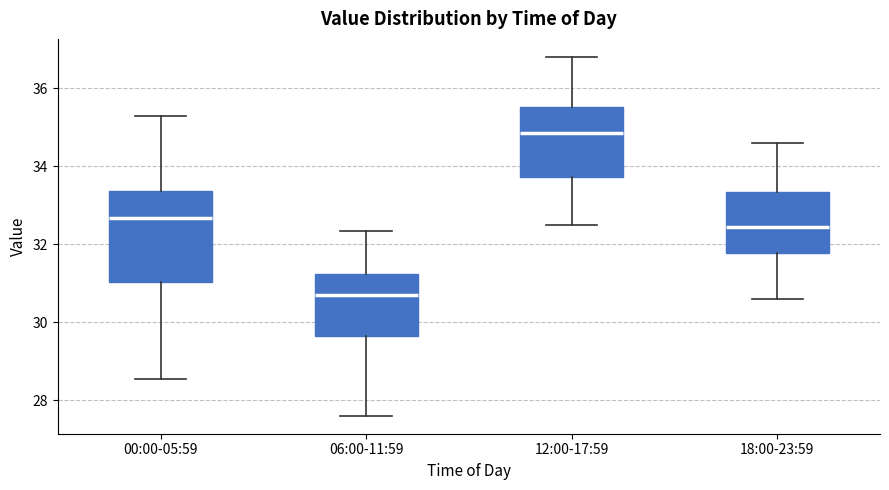

Reading left to right, read every box against the y-axis: the position of its median line, the range the box covers, and the ends of its whiskers. The values are not printed on the chart, so give them approximately, as read against the axis.

00:00-05:59: median 32.6, box 31.0 to 33.4, whiskers 28.6 to 35.2
06:00-11:59: median 30.6, box 29.6 to 31.2, whiskers 27.6 to 32.4
12:00-17:59: median 34.8, box 33.8 to 35.6, whiskers 32.6 to 36.8
18:00-23:59: median 32.4, box 31.8 to 33.4, whiskers 30.6 to 34.6